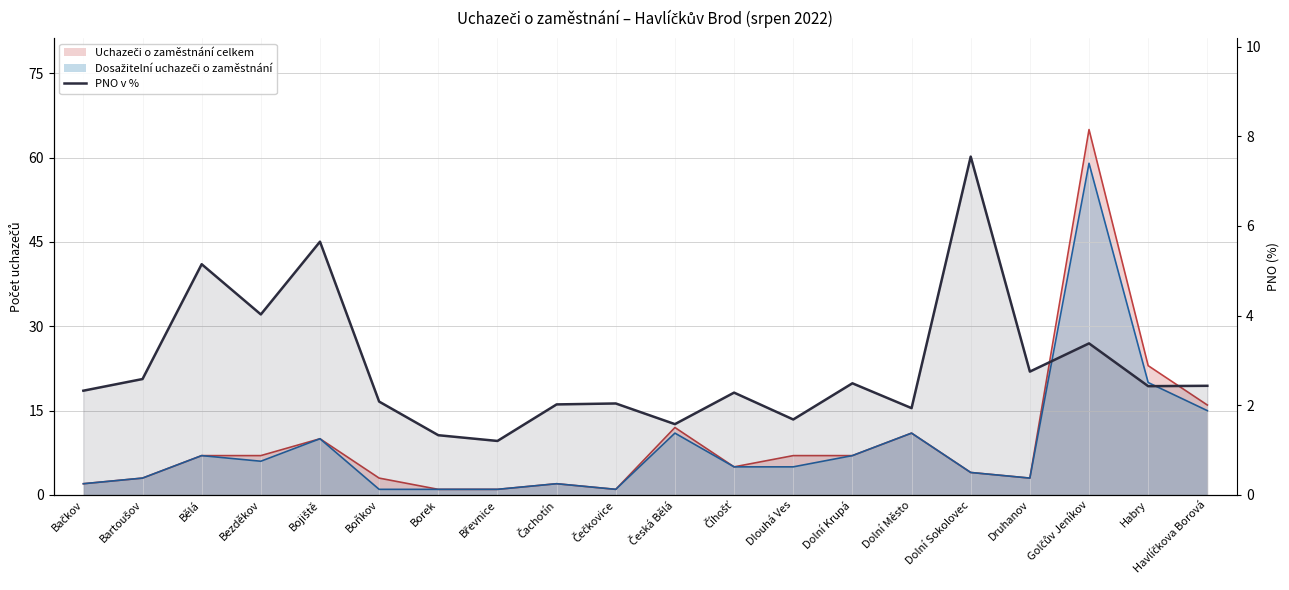

How many points are lower than both their immediate neighbors (excluding endpoints)?

7